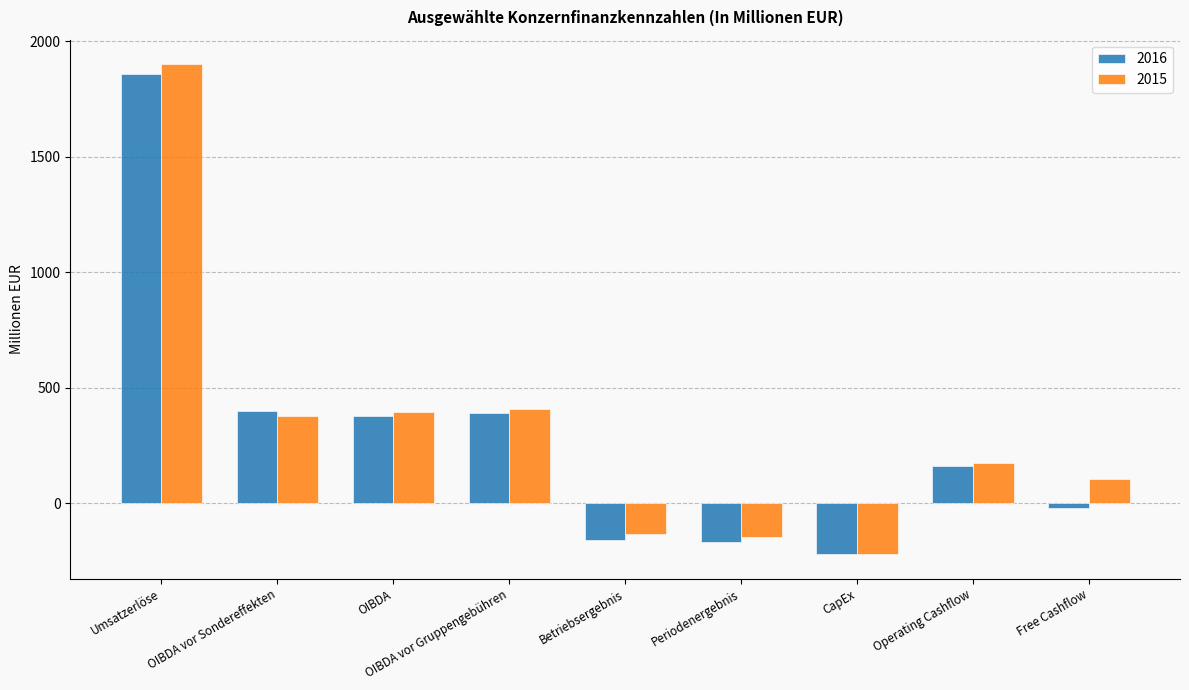

How many categories are shown in the chart?

9